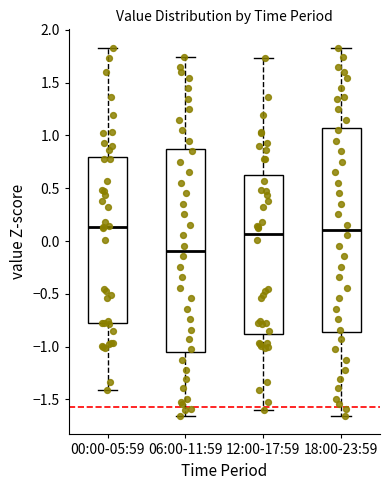

Where is the lower edge of the box for 00:00-05:59 on the y-axis? The values are not printed on the chart, so give them approximately, as read against the axis.

-0.80